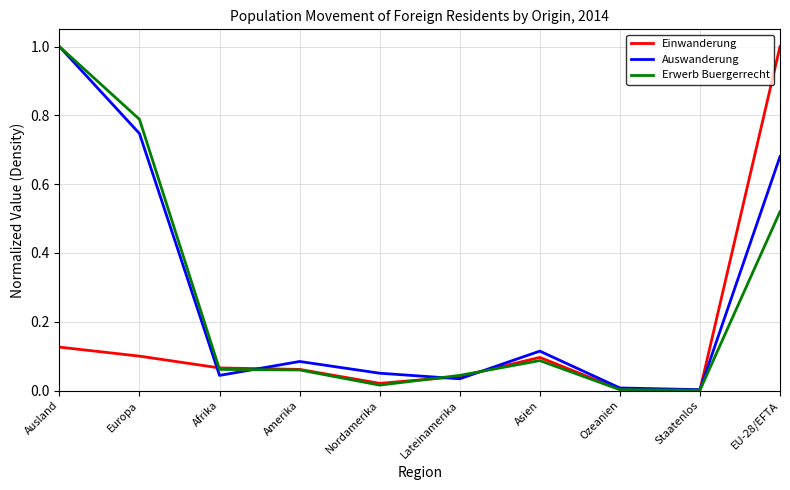

At which category is the sum across all series the highest?

EU-28/EFTA